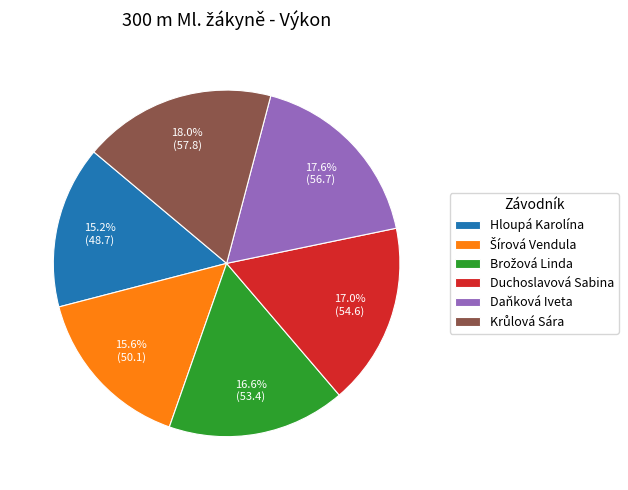

Does any single category account for the majority?

No